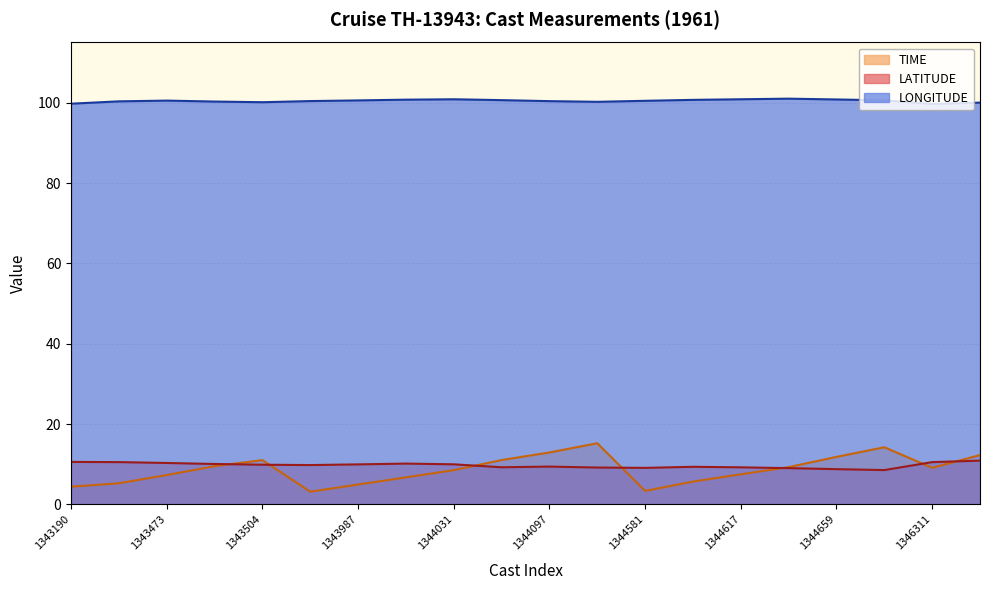

What is the value of the TIME point at the 18th from the left?

14.2